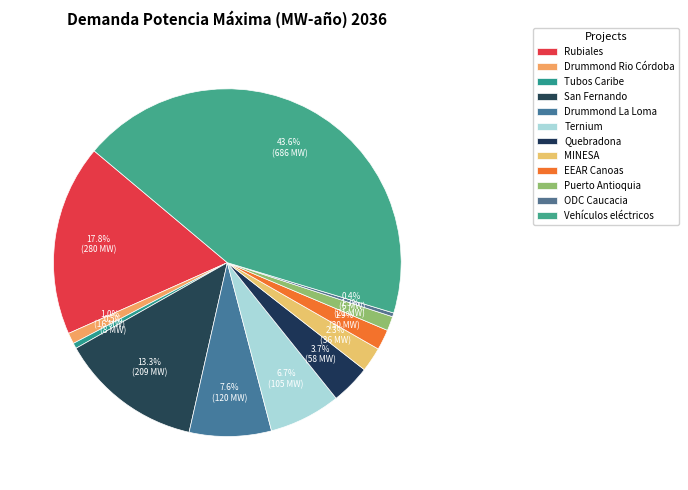

To the nearest percent, what is the difference between the largest and smallest slice percentages?

43%